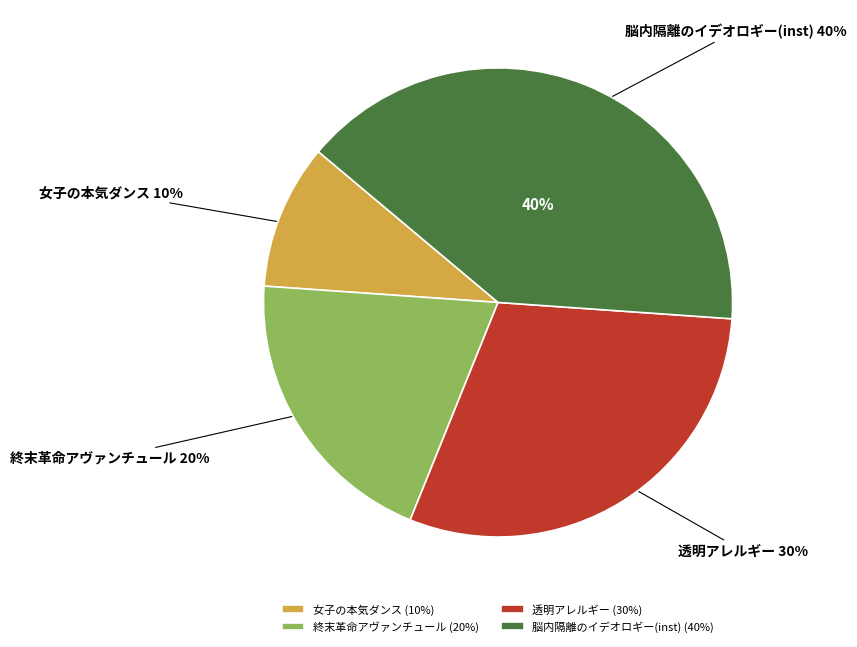

To the nearest percent, what is the average slice percentage?

25%